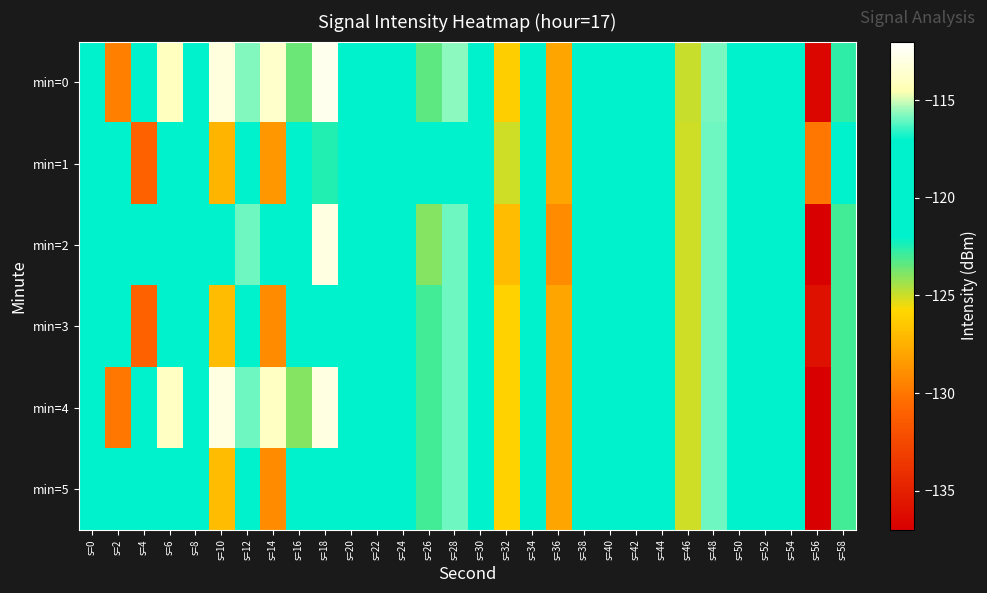

Which series has the largest range (max minus min)?

min=2